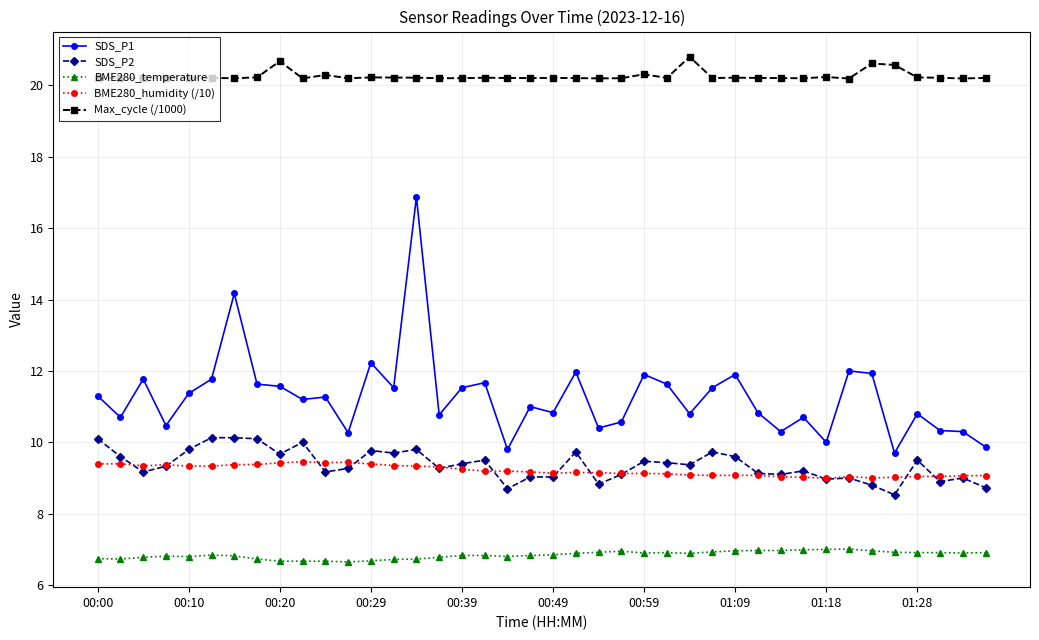

Which series has the largest range (max minus min)?

SDS_P1